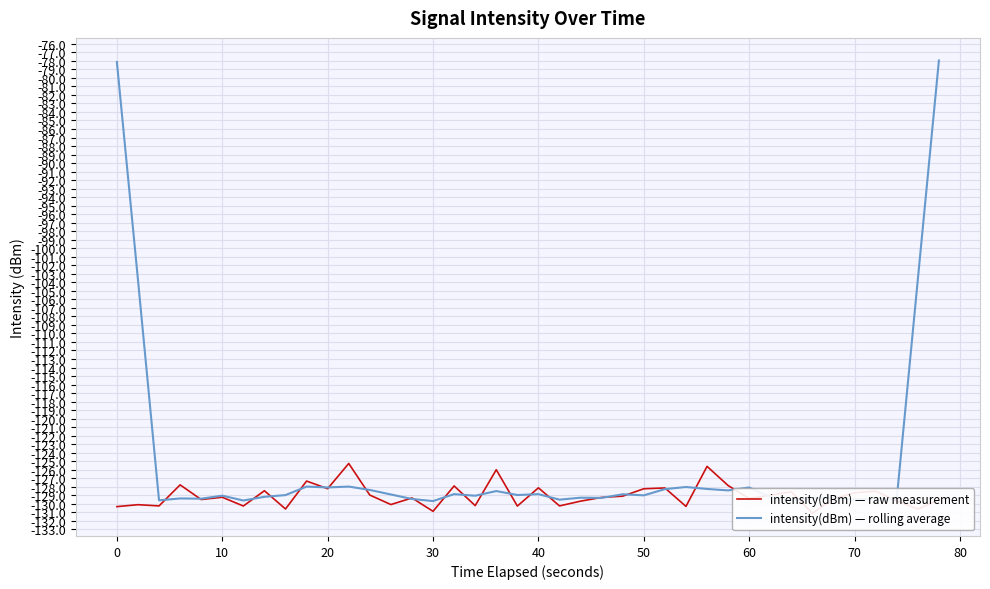

The intensity(dBm) — rolling average series shows -37.9 at 60. True or false?

False